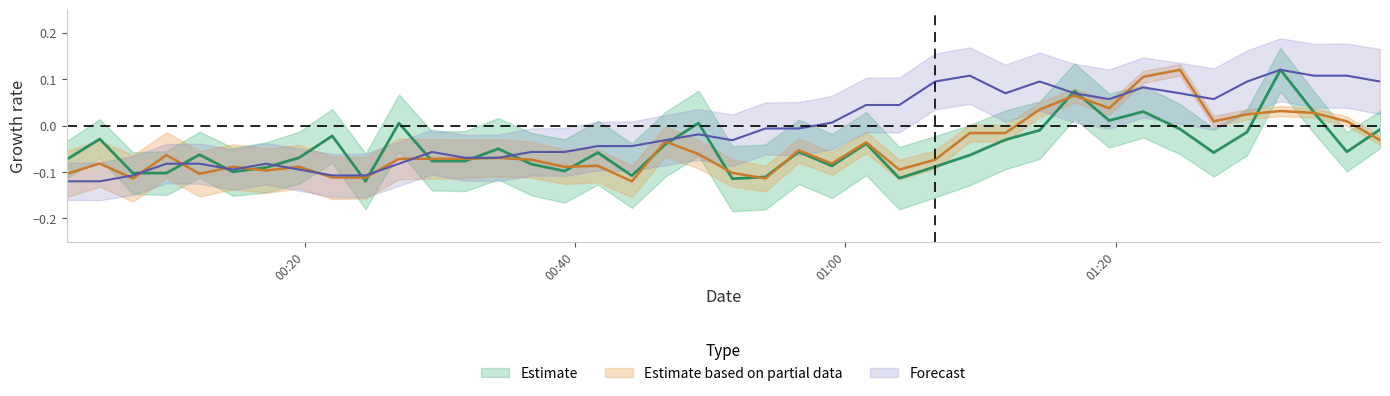

How many lines are shown in the chart?

3